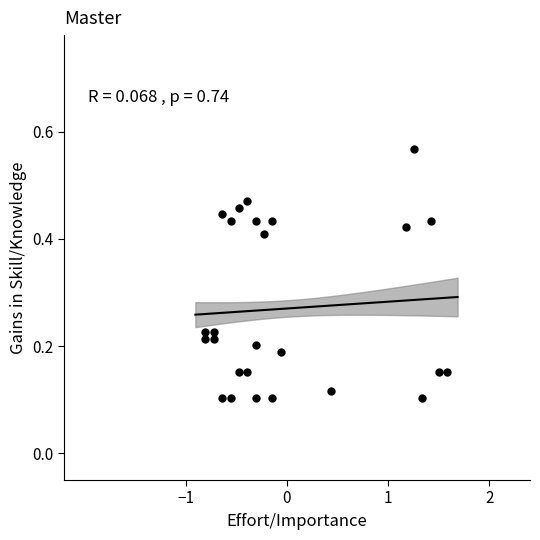

What is the range of X values (max minus min)?

2.4